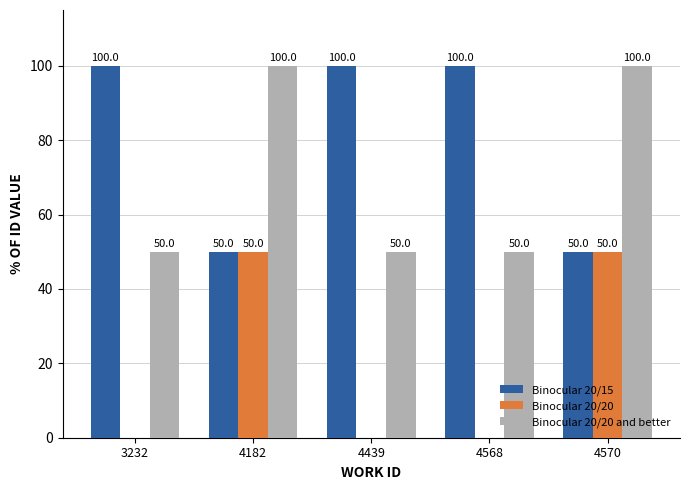

Reading right to left, transcribe all the data shown in this chart.

Binocular 20/15: 4570=50	4568=100	4439=100	4182=50	3232=100
Binocular 20/20: 4570=50	4568=0	4439=0	4182=50	3232=0
Binocular 20/20 and better: 4570=100	4568=50	4439=50	4182=100	3232=50